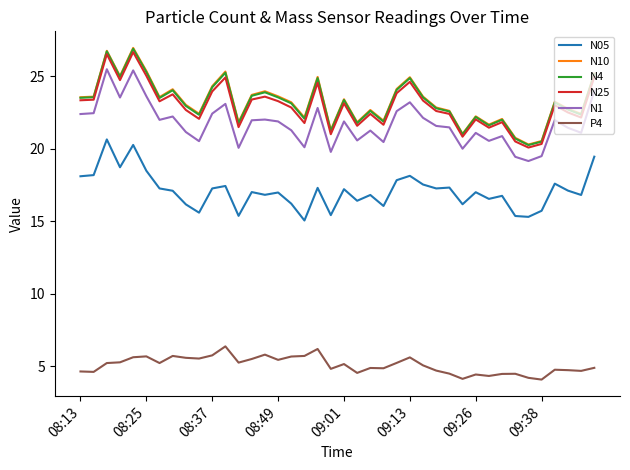

What is the maximum value for N10?

27.0